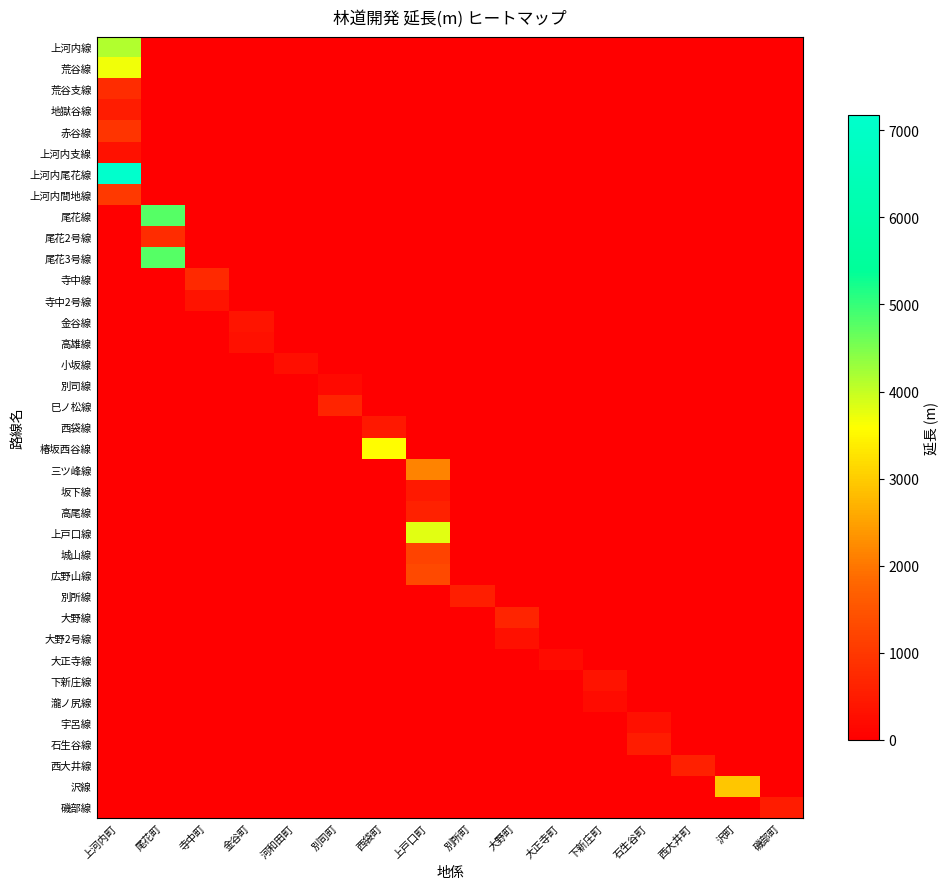

Which series has the largest total across all categories?

上河内尾花線